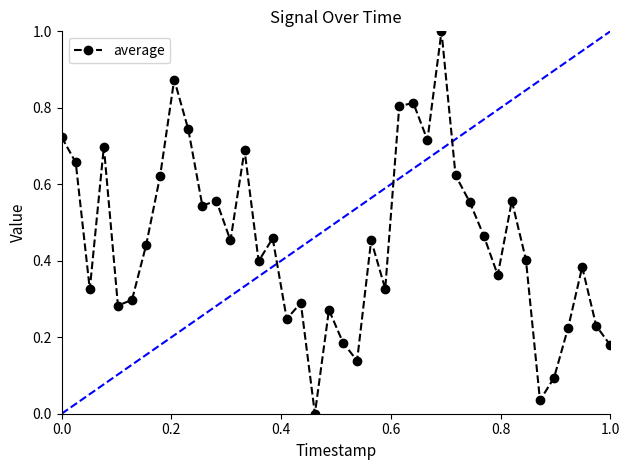

What is the difference between the maximum and minimum values?

1.0